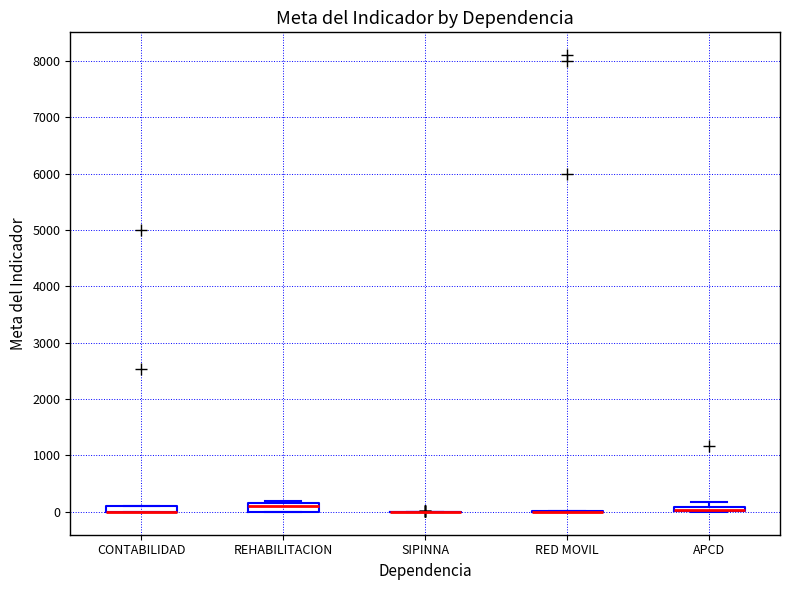

Where is the upper edge of the box for CONTABILIDAD on the y-axis? The values are not printed on the chart, so give them approximately, as read against the axis.

100